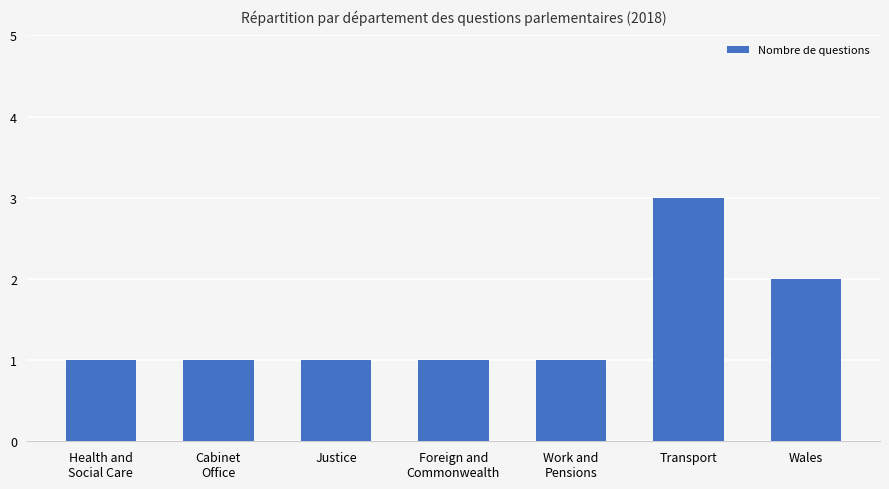

How many data points does each series have?

7